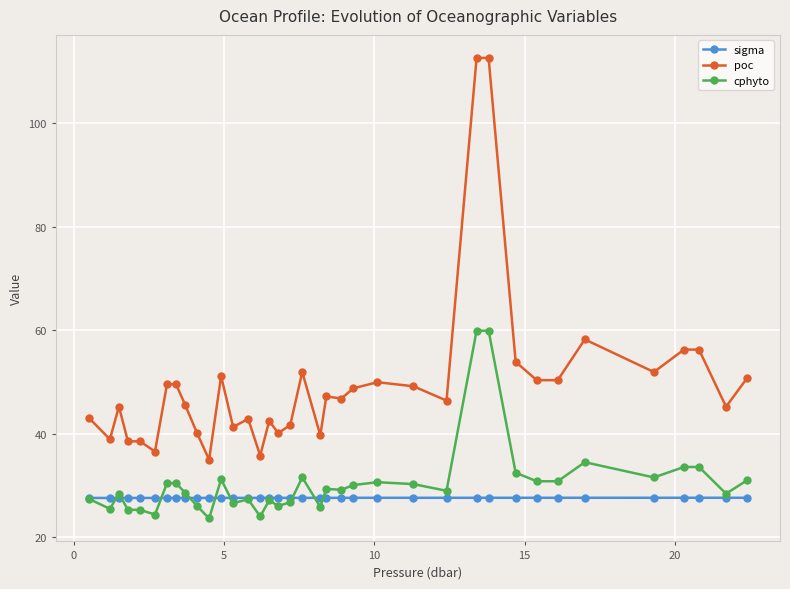

True or false: poc and cphyto intersect in this chart.

False